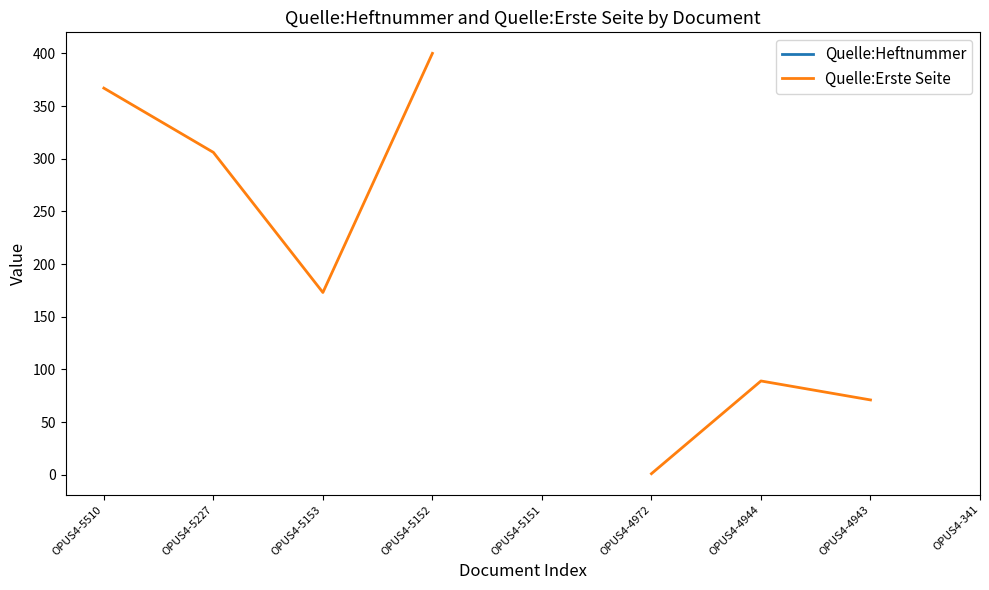

At OPUS4-5152, list the series in order from smallest to largest.

Quelle:Heftnummer, Quelle:Erste Seite